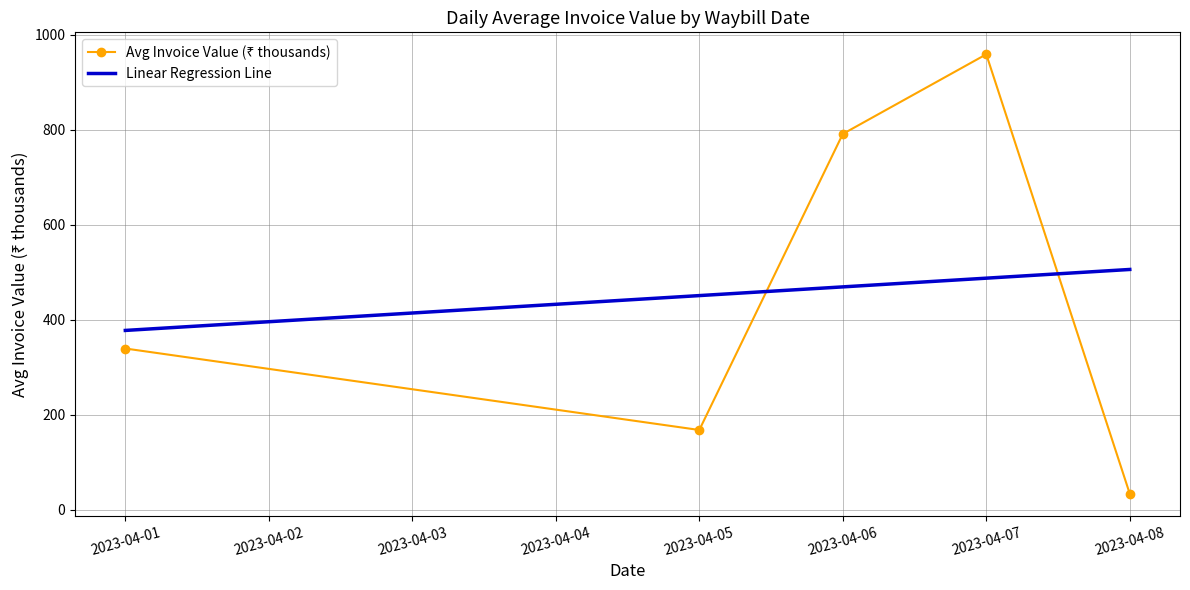

What is the maximum value shown in the chart?

958.6